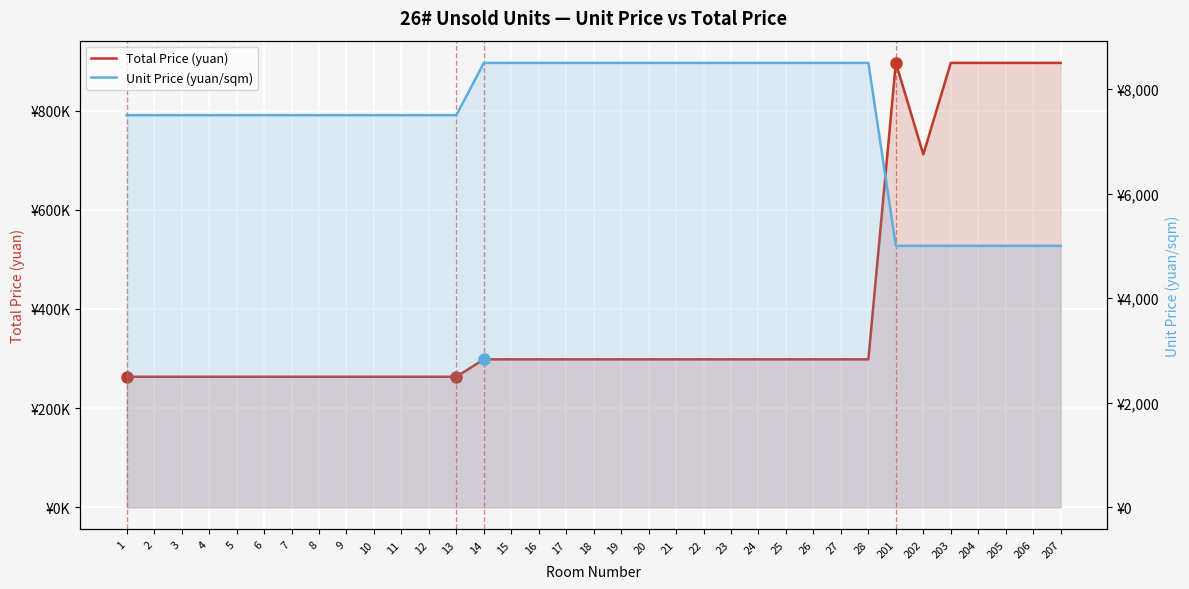

What is the value of the Unit Price (yuan/sqm) point at the 10th from the left?

7500.0